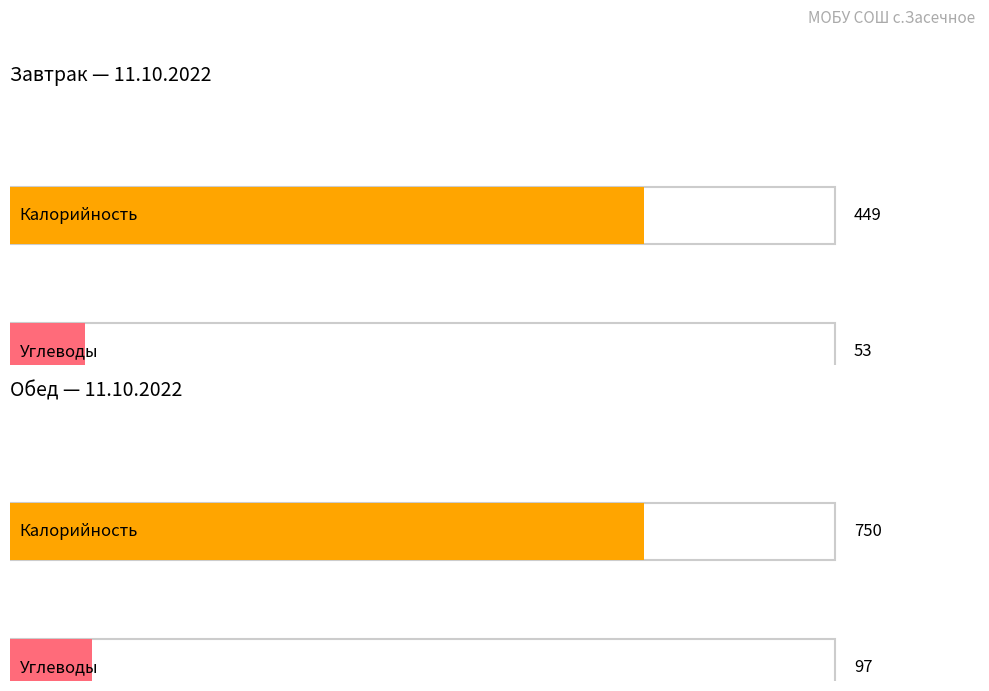

Which series changed the most between Завтрак and Обед?

Калорийность